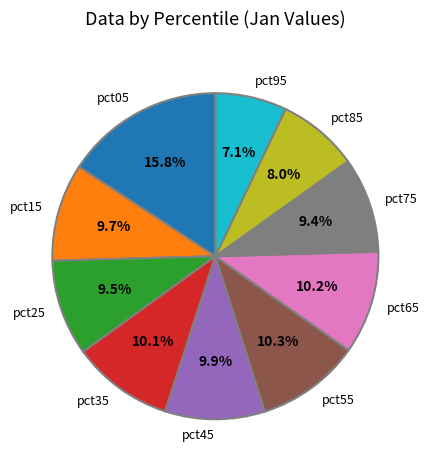

Is there any slice that represents more than half of the pie?

No